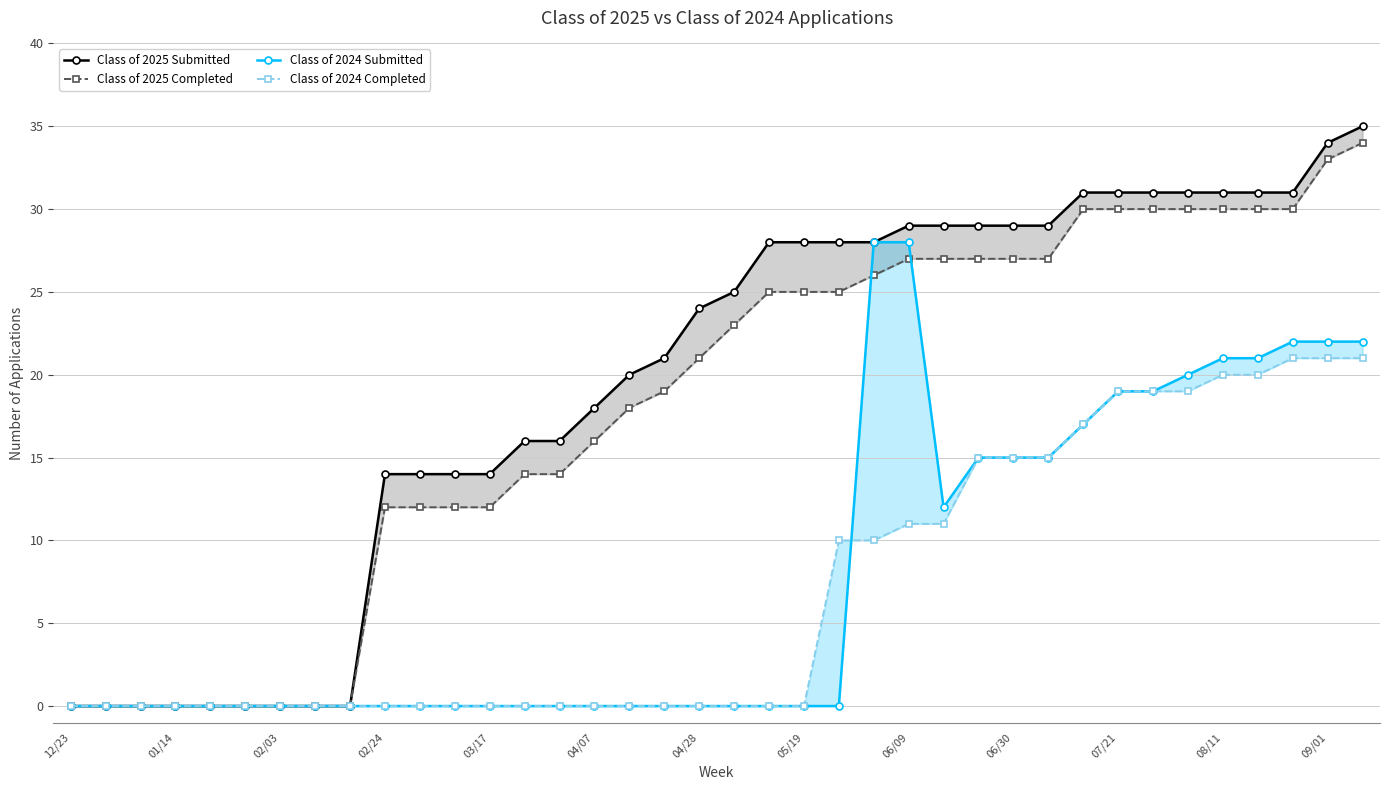

At how many categories does at least one series exceed 8?

29